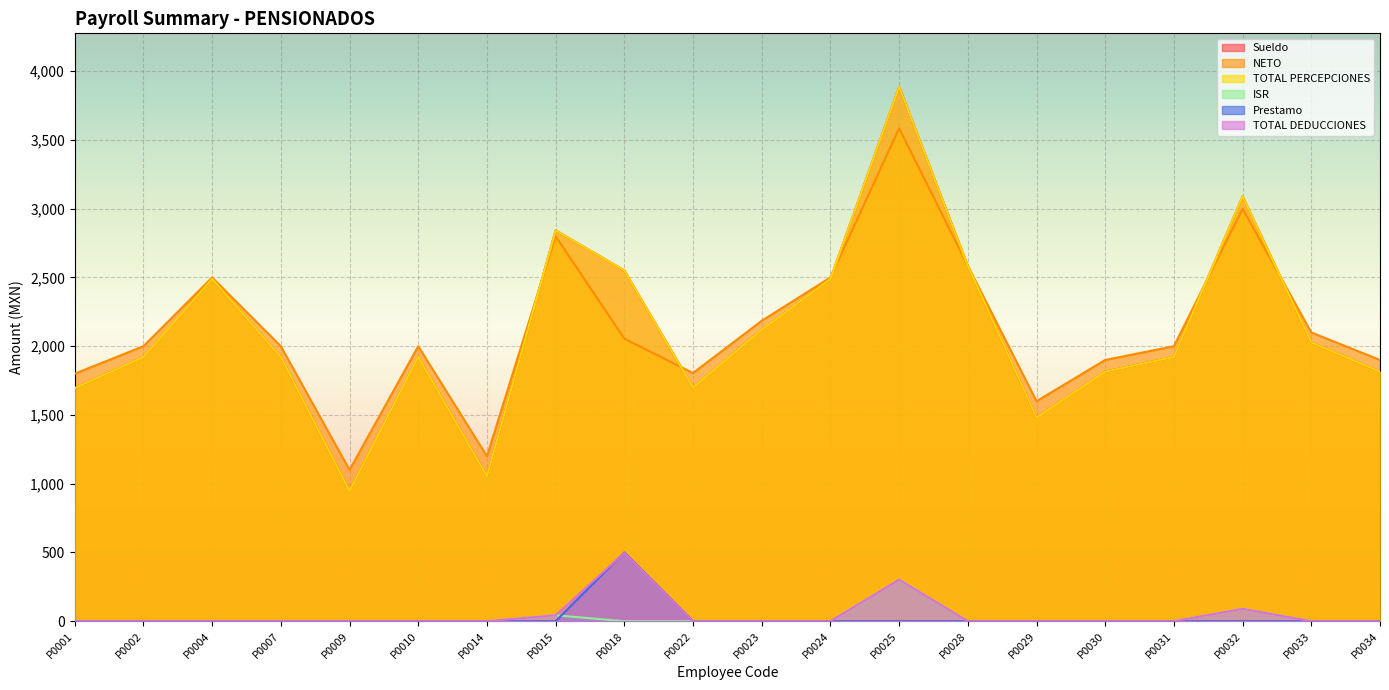

What is the highest value of the Sueldo series?

3887